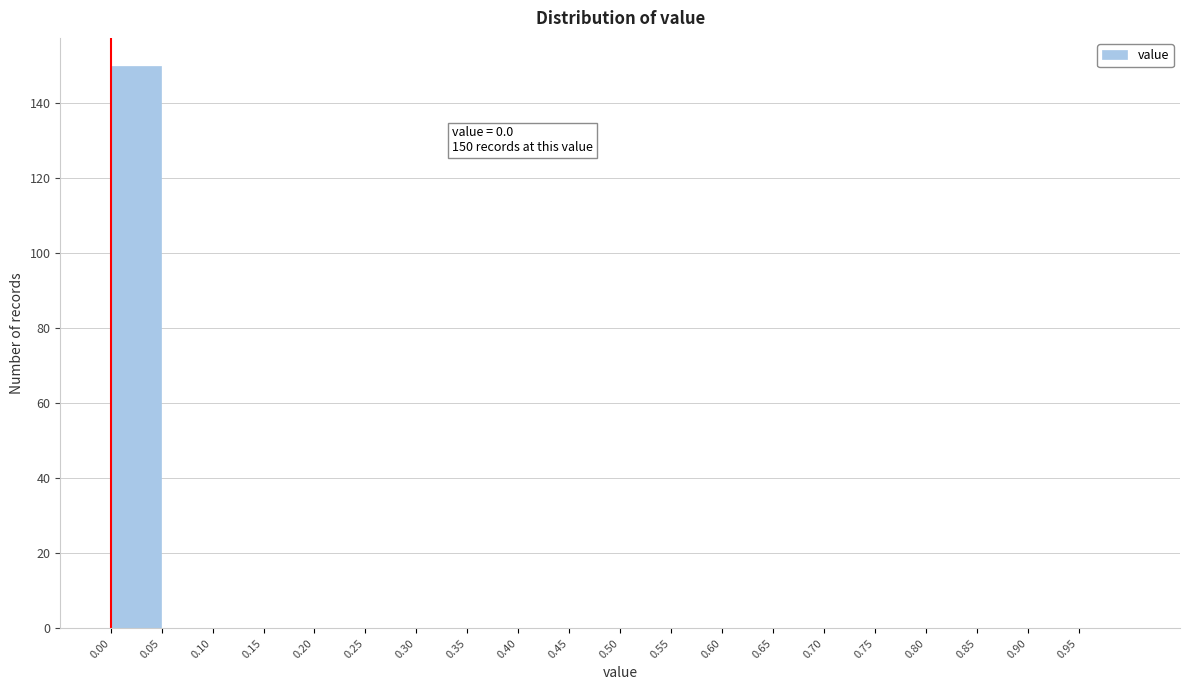

Which range on the x-axis has the tallest bar?

0.00 to 0.05